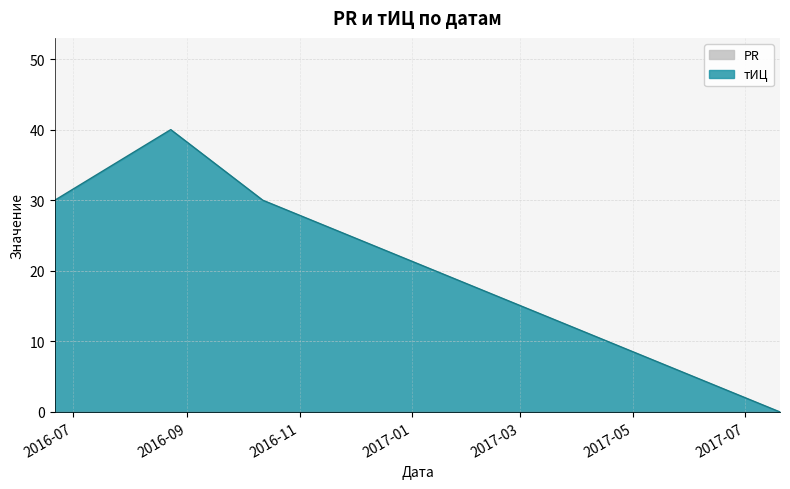

True or false: the data shows 22 at 2016-08-23.

False